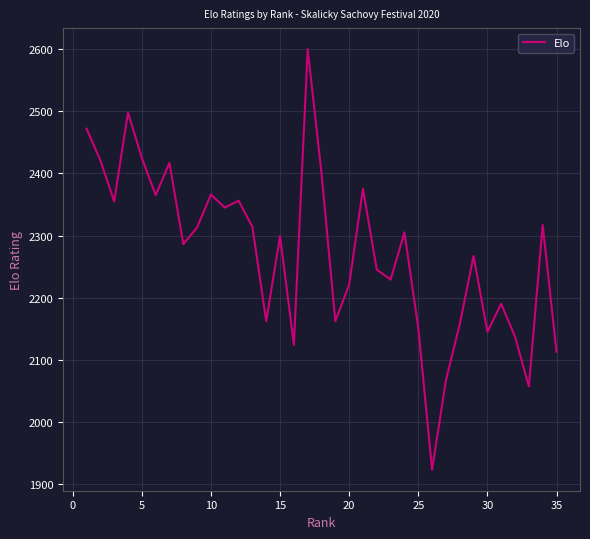

What is the maximum value shown in the chart?

2600